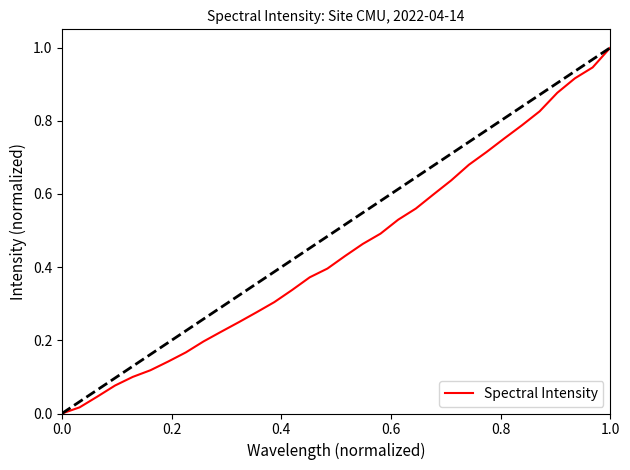

What is the sum of all values?

14.2